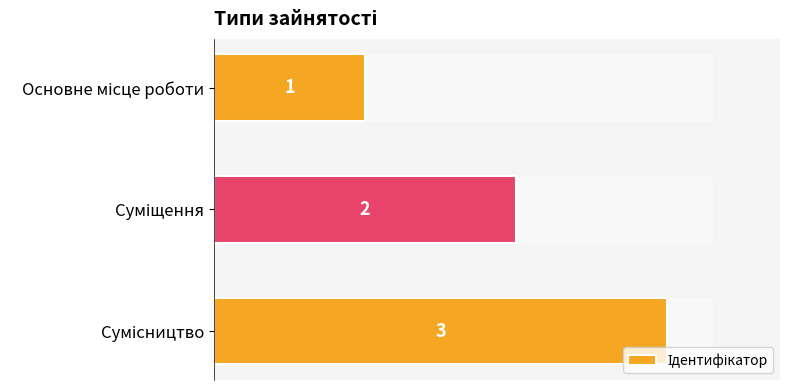

What is the difference between the maximum and minimum values?

2